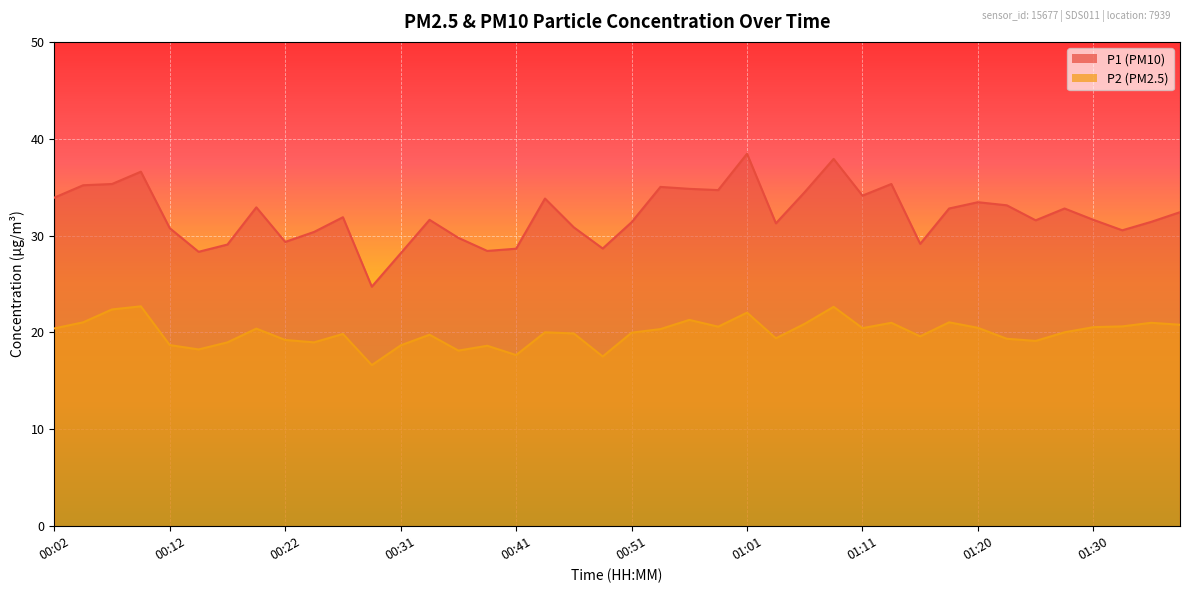

True or false: P1 and P2 intersect in this chart.

False